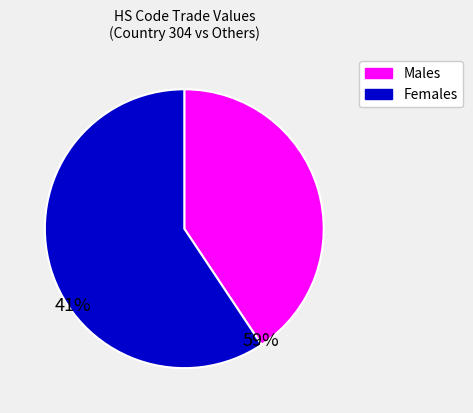

Which has a higher value, Females or Males?

Females